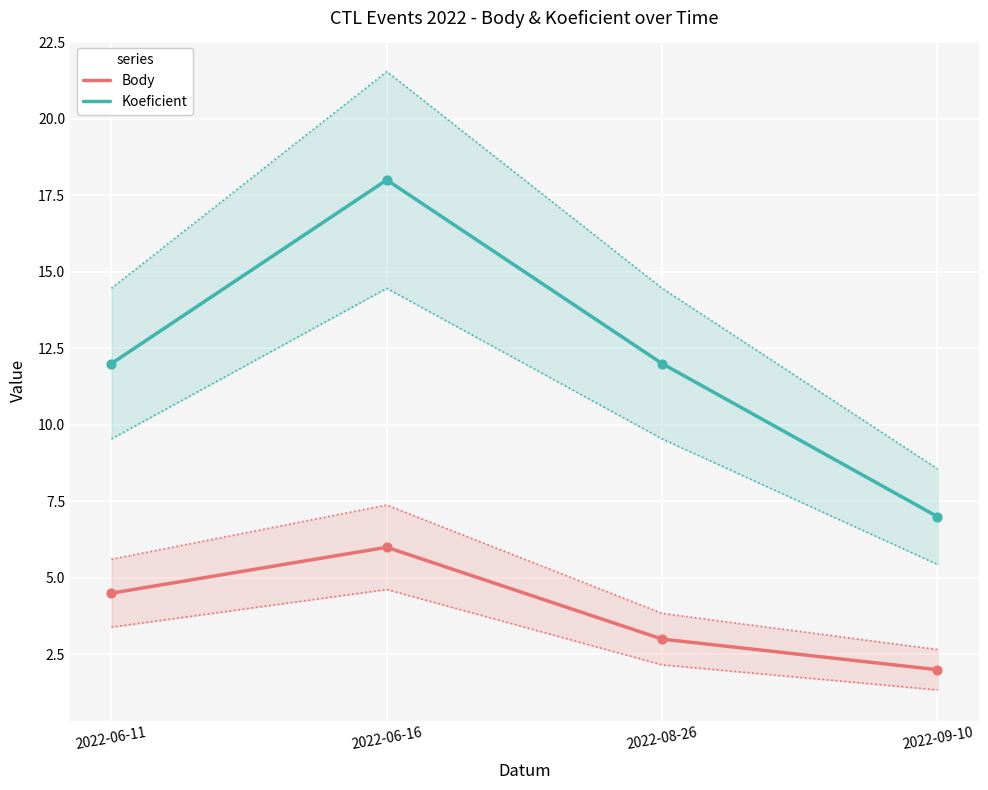

Which series has the largest total across all categories?

Koeficient